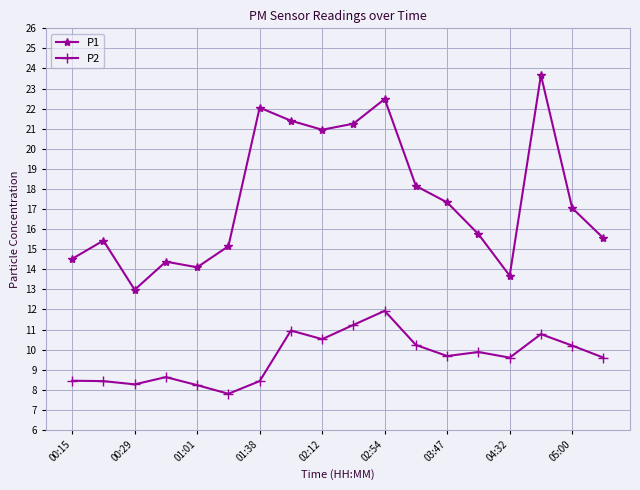

What is the difference between the maximum and minimum values in the P1 series?

10.7